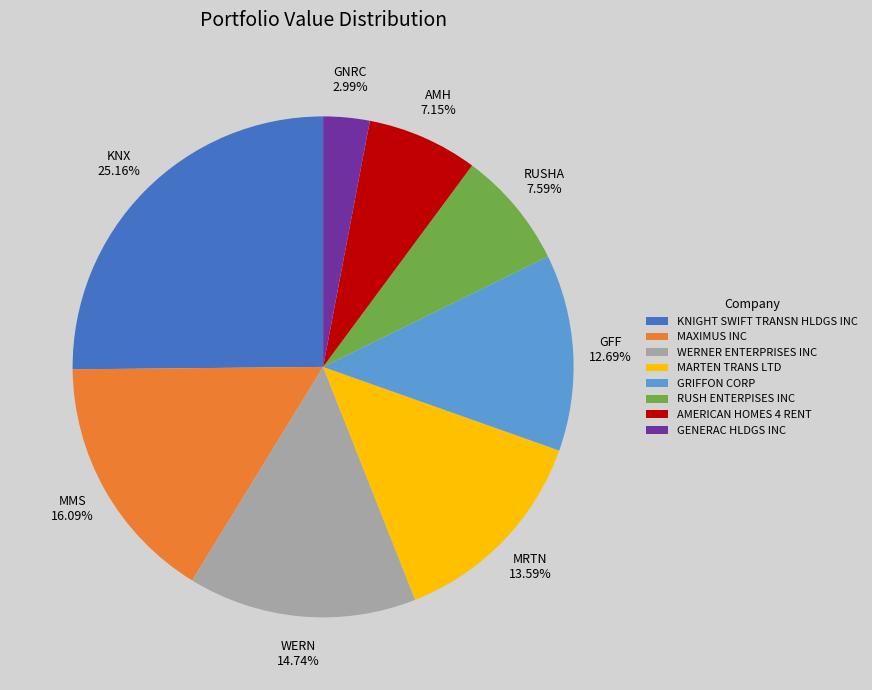

What is the largest slice in the pie chart?

KNIGHT SWIFT TRANSN HLDGS INC